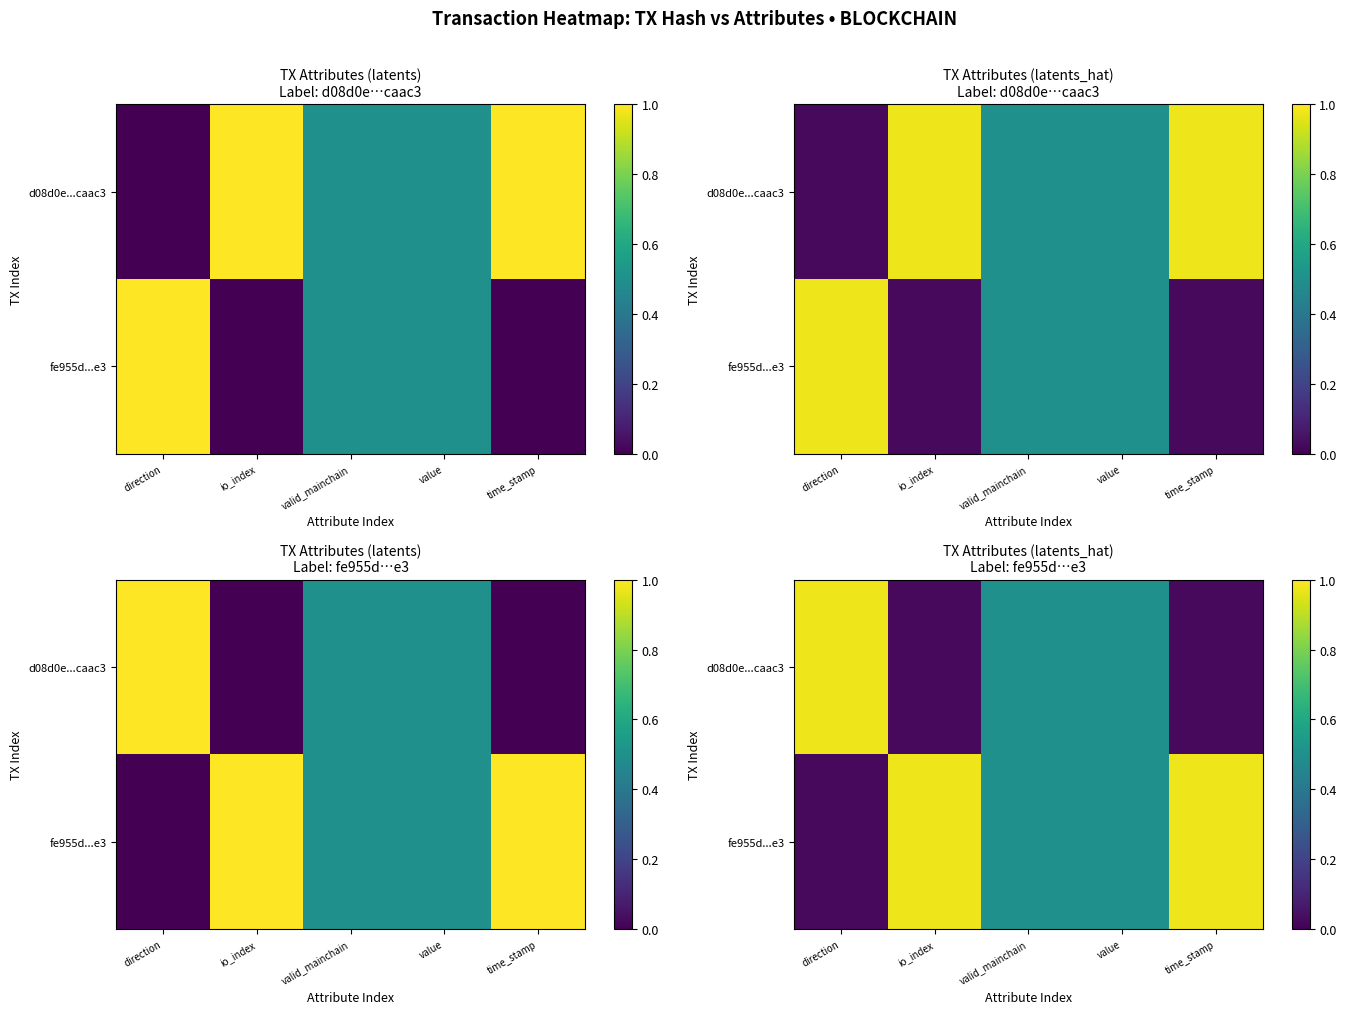

Rank the series by their maximum value, from lowest to highest.

d08d0e...caac3, fe955d...e3